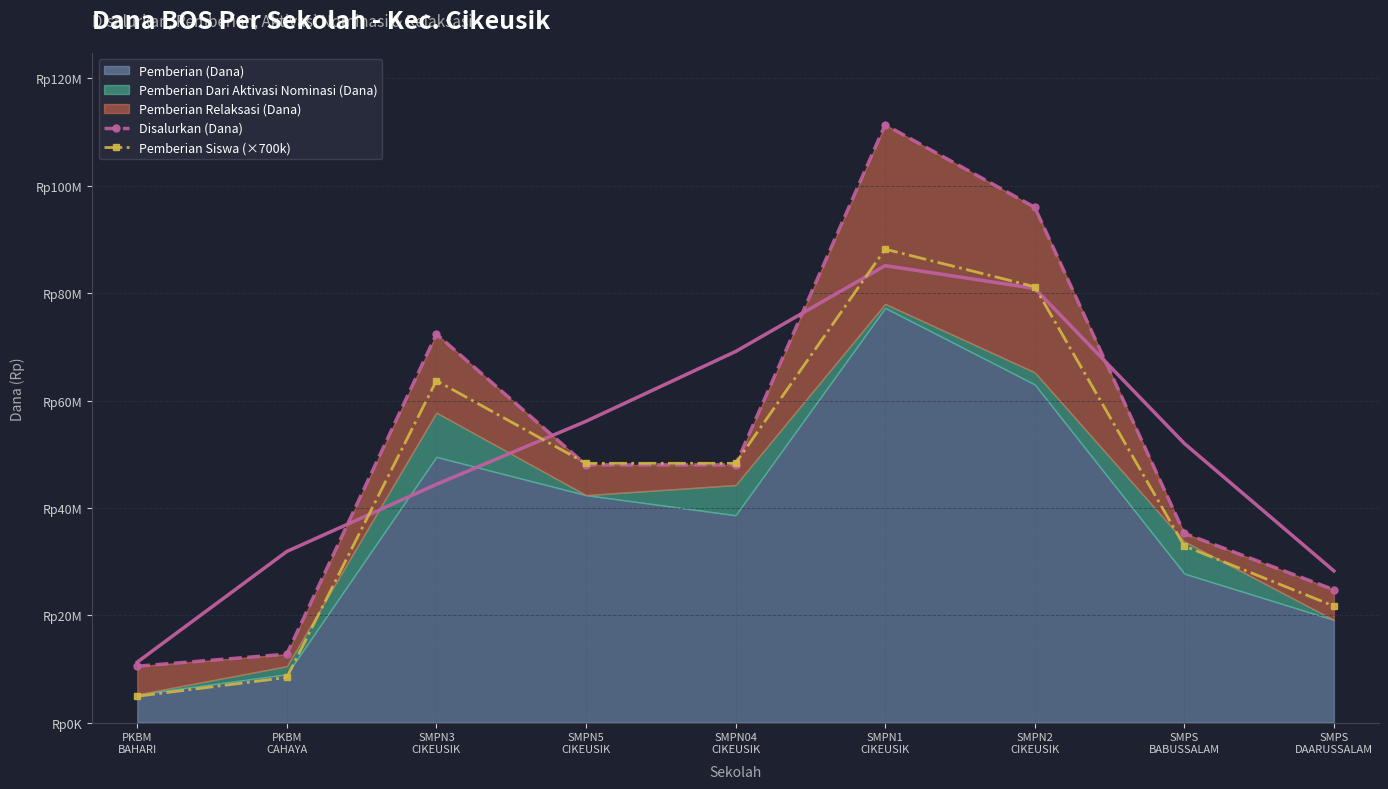

After their last crossing, which series has the higher values: Pemberian Siswa (×700k) or Disalurkan (Dana)?

Disalurkan (Dana)